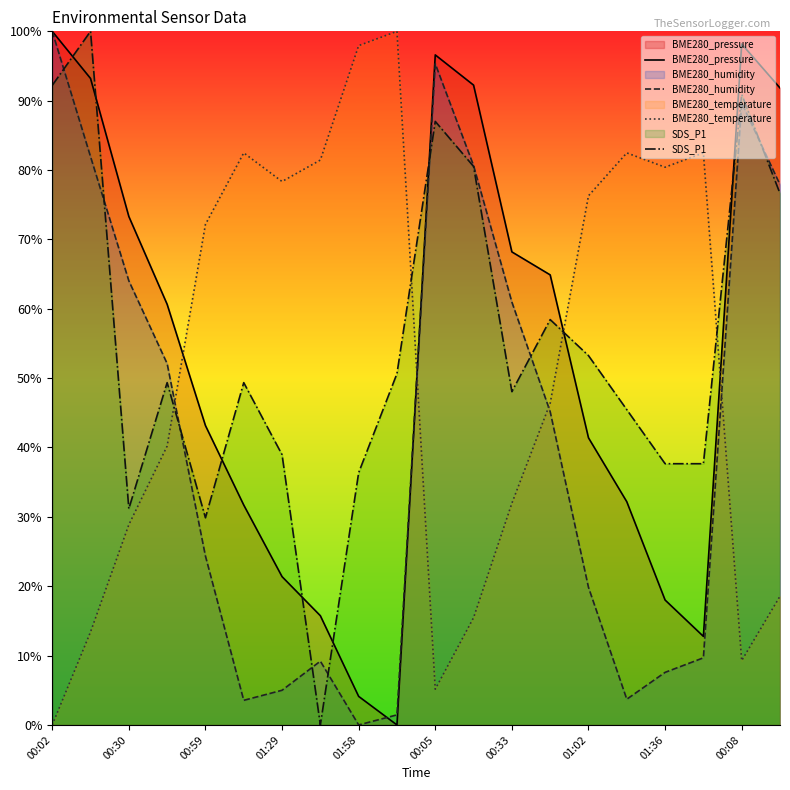

Reading left to right, what are all the values shown in this chart?

BME280_pressure: 100.0	93.2	73.3	60.6	43.2	31.7	21.4	15.7	4.1	0.0	96.6	92.2	68.2	64.9	41.4	32.2	18.0	12.8	98.2	91.8
BME280_humidity: 100.0	81.9	64.0	52.1	24.4	3.5	5.0	9.2	0.0	1.5	95.3	80.6	61.0	45.2	19.8	3.7	7.6	9.7	89.7	77.9
BME280_temperature: 0.0	13.4	28.9	40.2	72.2	82.5	78.4	81.4	97.9	100.0	5.2	15.5	32.0	46.4	76.3	82.5	80.4	82.5	9.3	18.6
SDS_P1: 92.2	100.0	31.2	49.4	29.9	49.4	39.0	0.0	36.4	50.6	87.0	80.5	48.1	58.4	53.2	45.5	37.7	37.7	90.9	76.6